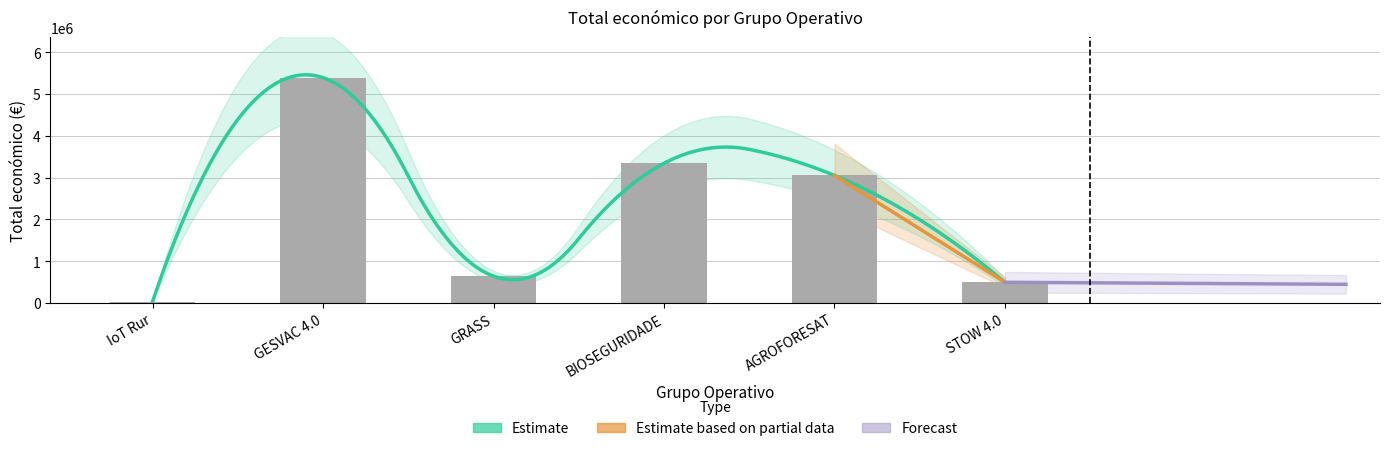

Which category has the highest value across all series?

GESVAC 4.0